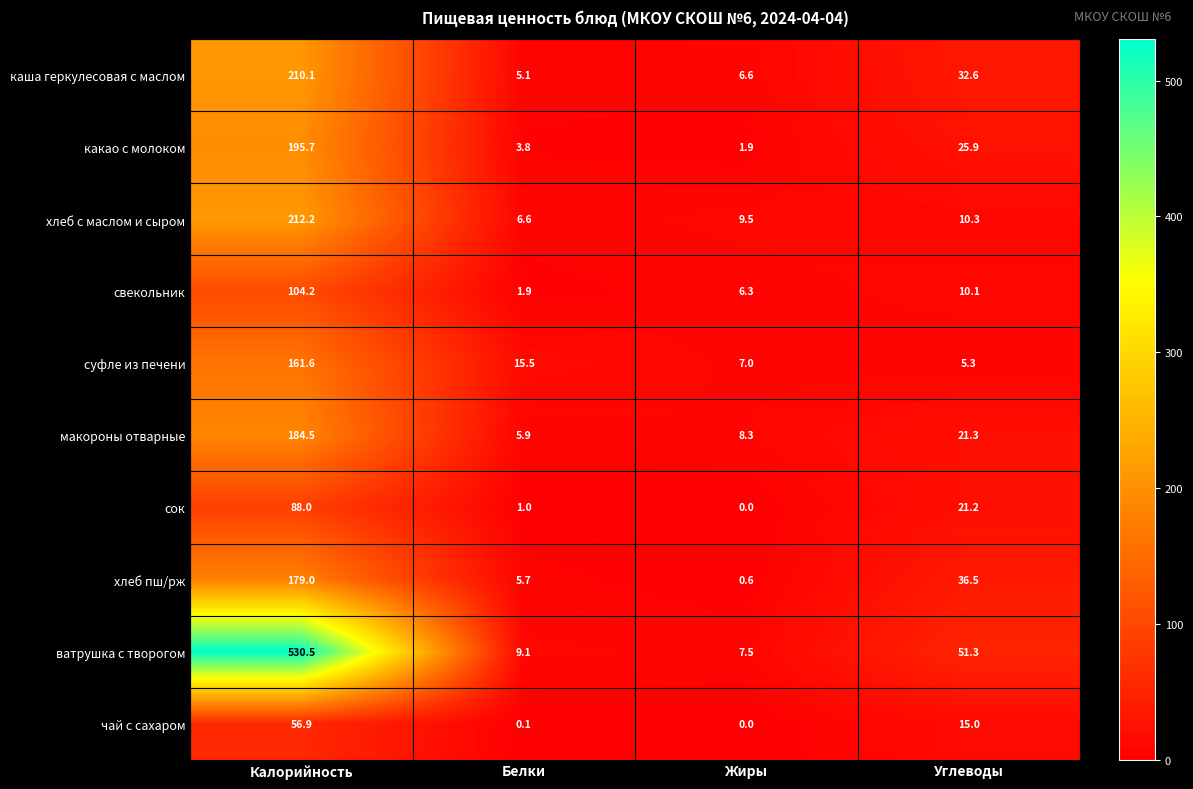

Read the каша геркулесовая с маслом value at Жиры.

6.6